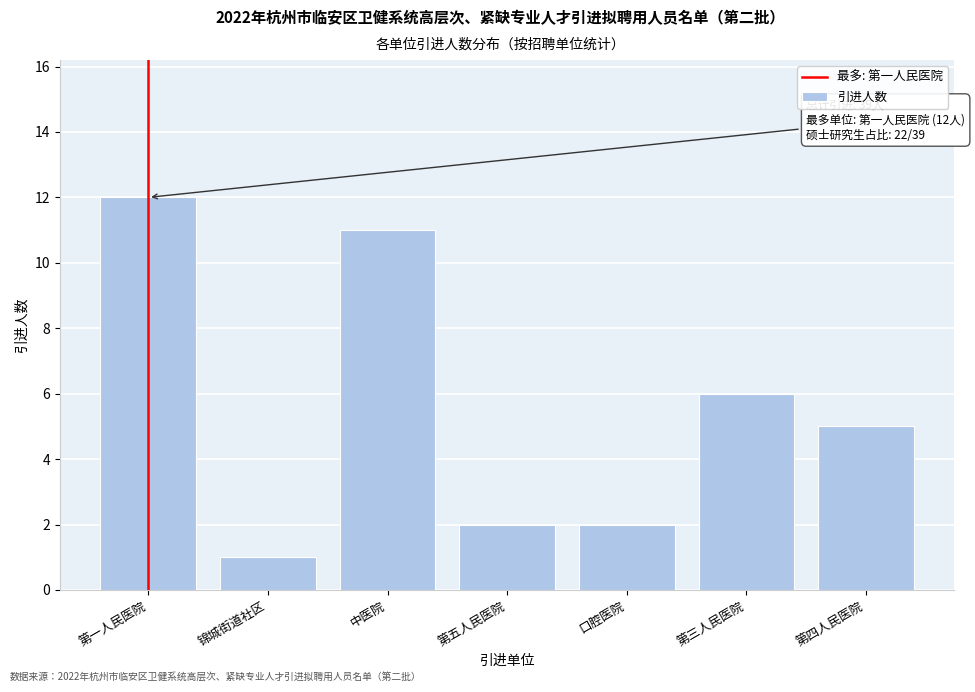

Reading right to left, list all the values displayed in this chart.

第四人民医院=5	第三人民医院=6	口腔医院=2	第五人民医院=2	中医院=11	锦城街道社区=1	第一人民医院=12